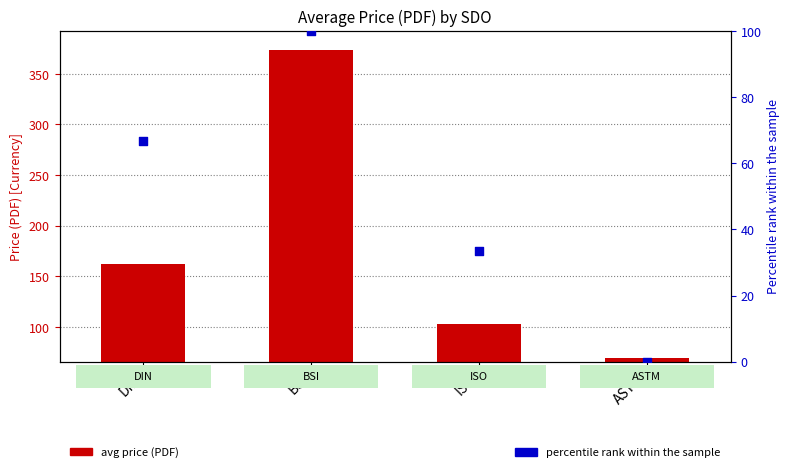

What is the total value across all series at ASTM?

69.0